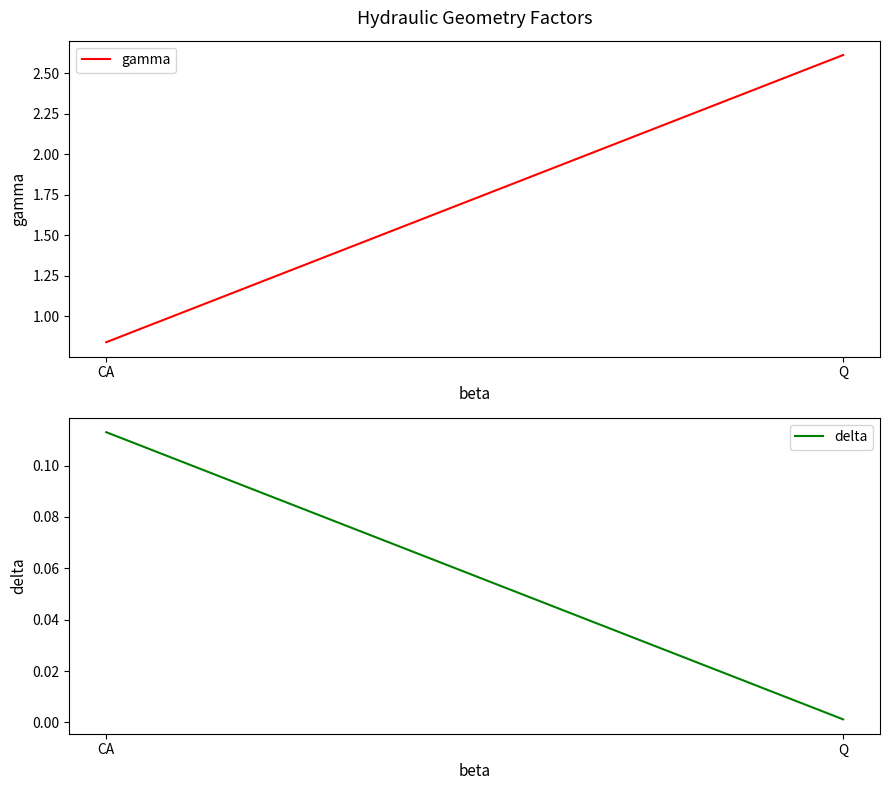

Does the chart display data point markers on the line(s)?

No